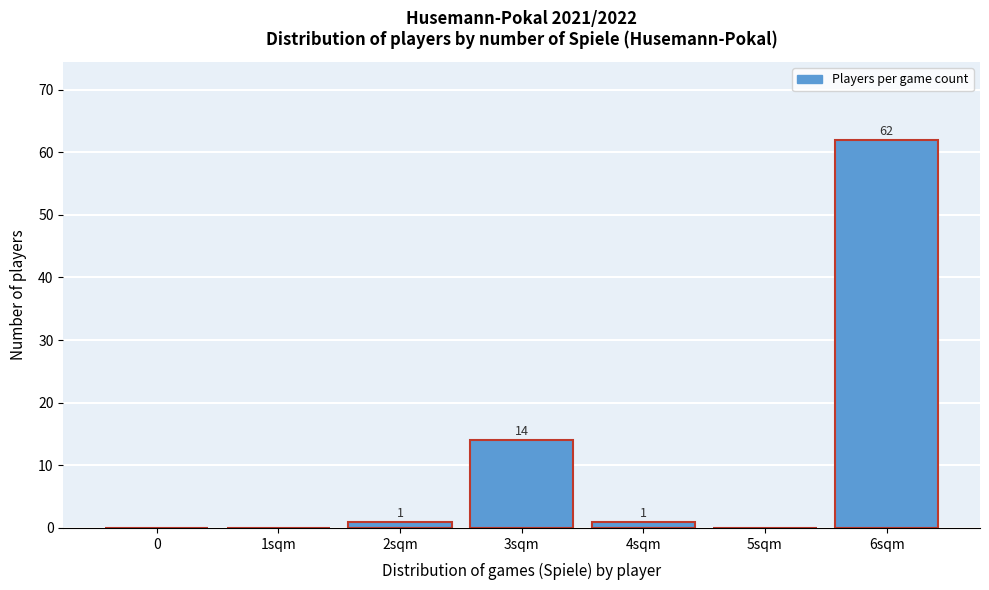

Reading right to left, extract all data points from this chart.

6sqm=62	5sqm=0	4sqm=1	3sqm=14	2sqm=1	1sqm=0	0=0